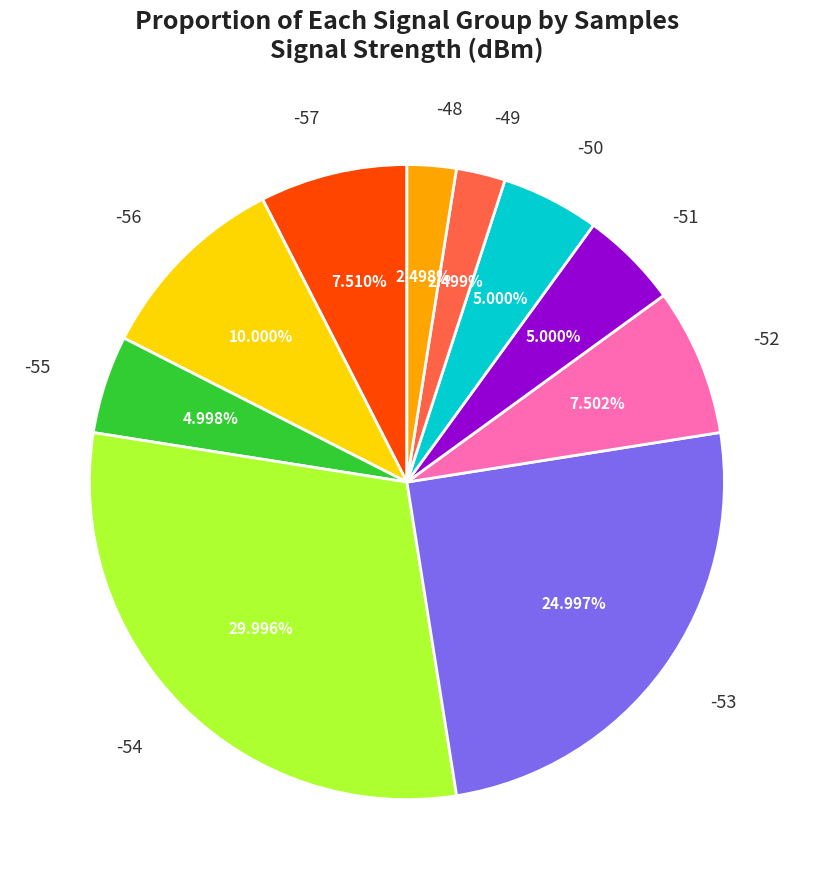

Between -48 and -56, which is larger?

-56